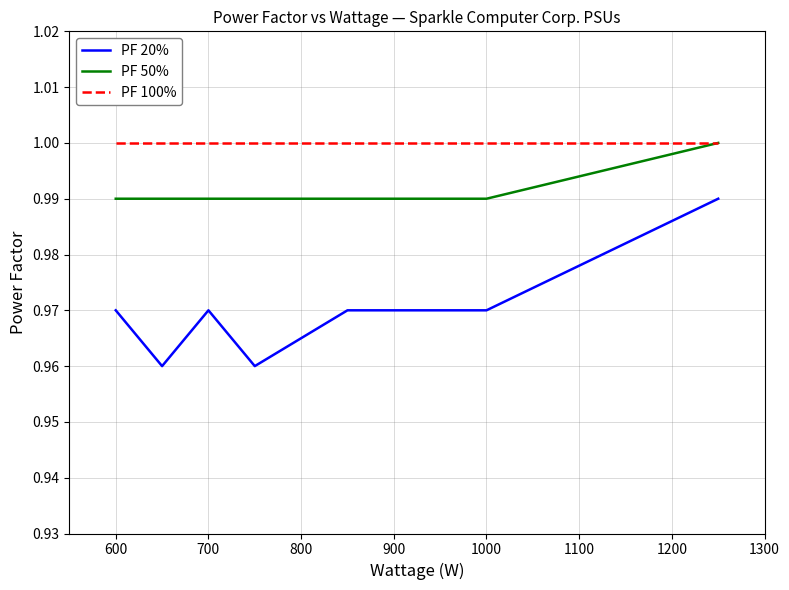

True or false: PF 100% and PF 20% cross at least once.

False